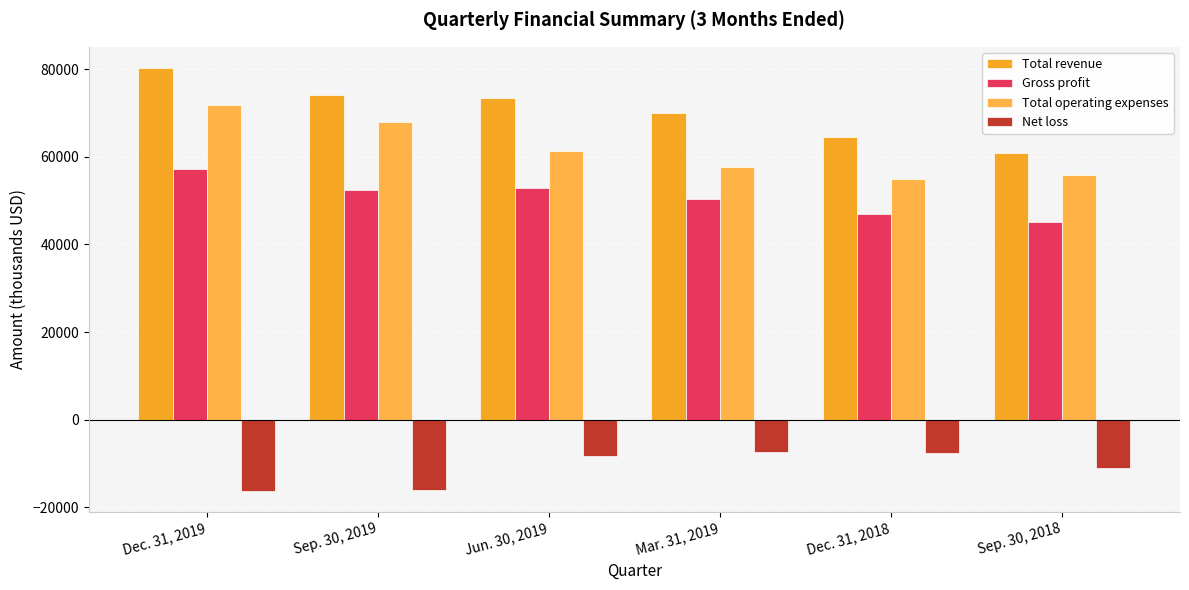

At which label does Total operating expenses reach its minimum?

Dec. 31, 2018